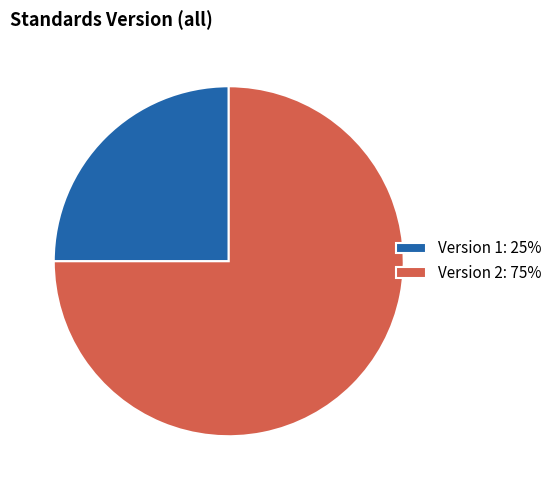

Rank the categories by value from highest to lowest.

Version 2: 75%, Version 1: 25%